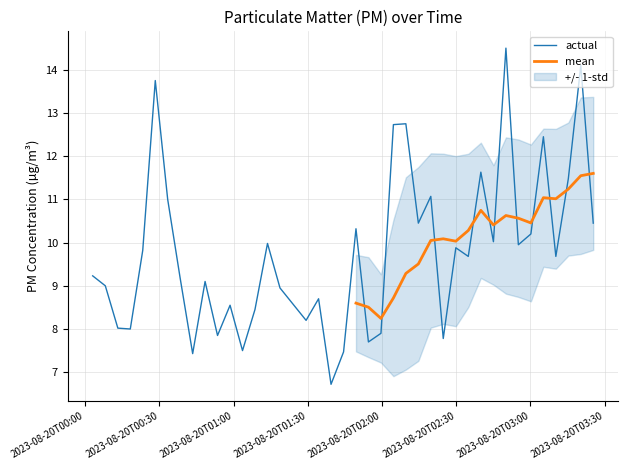

What is the difference between the values at 2023-08-20T02:04:37 and 2023-08-20T00:48:29?

3.6